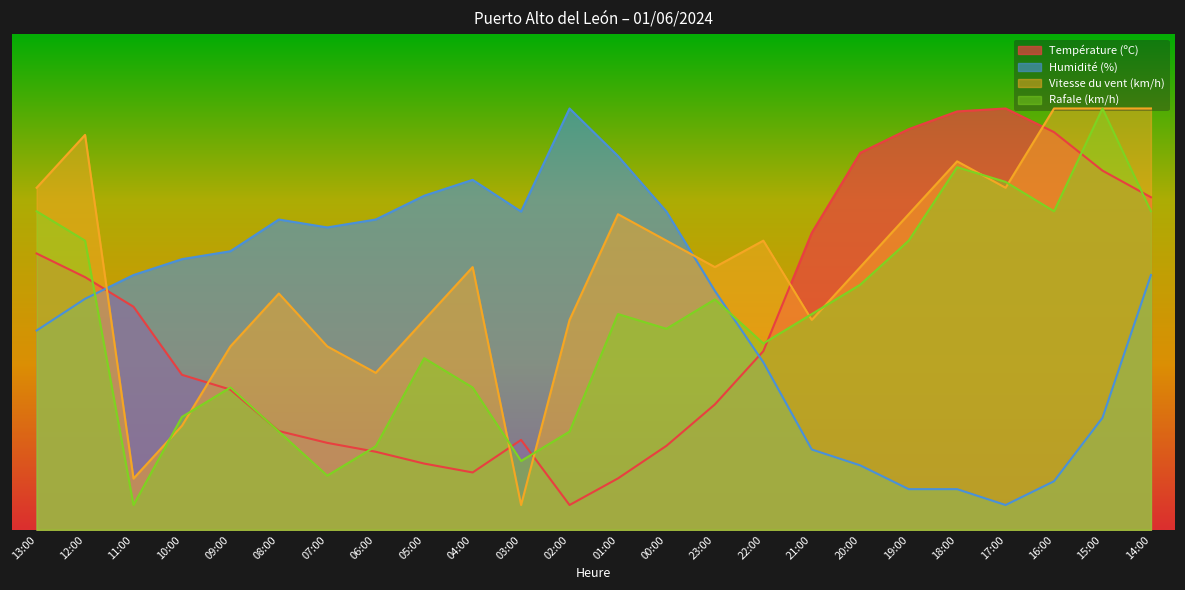

What is the lowest value of the Humidité (%) series?

5.0